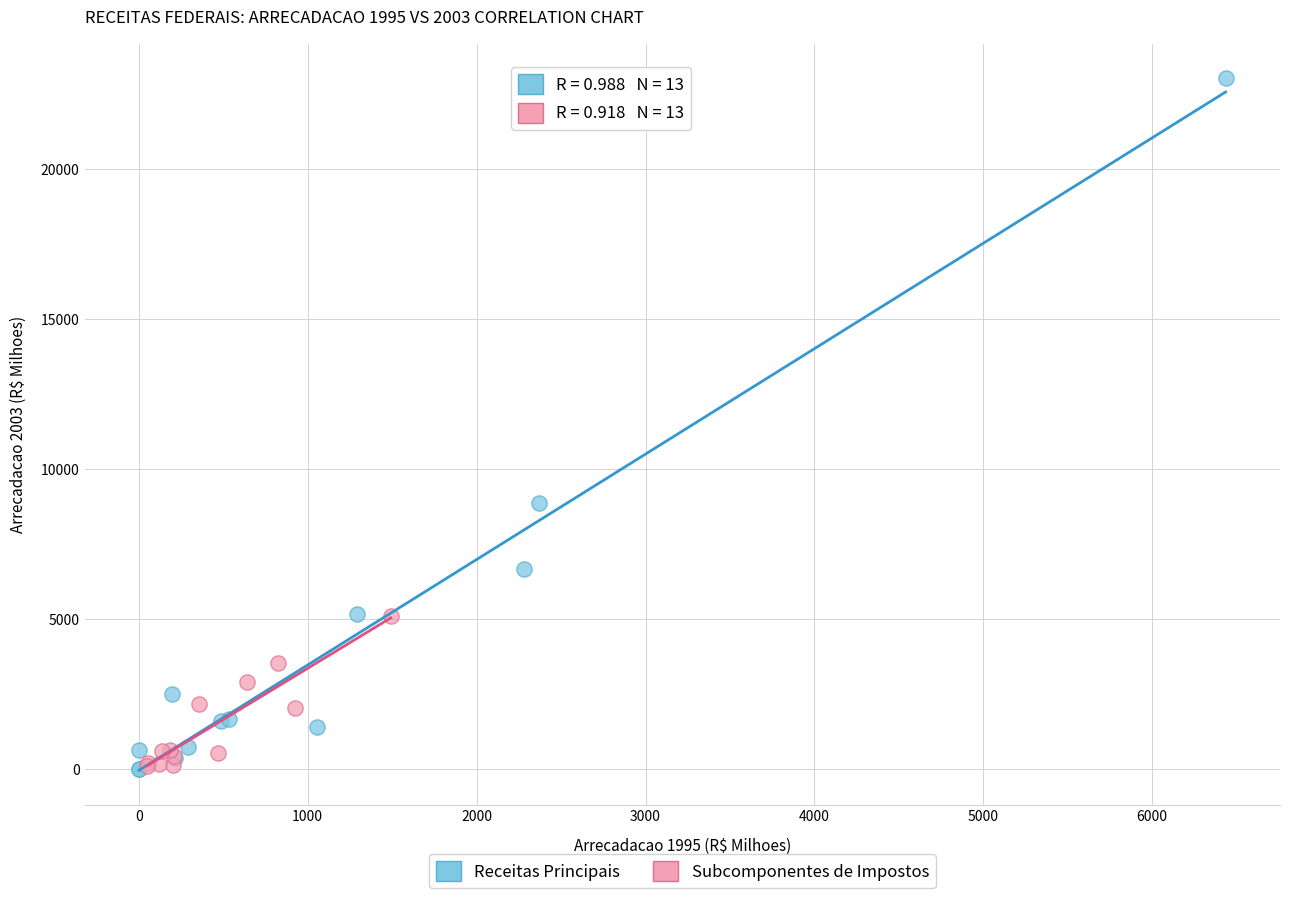

Which series has the largest Y range (max minus min)?

Receitas Principais